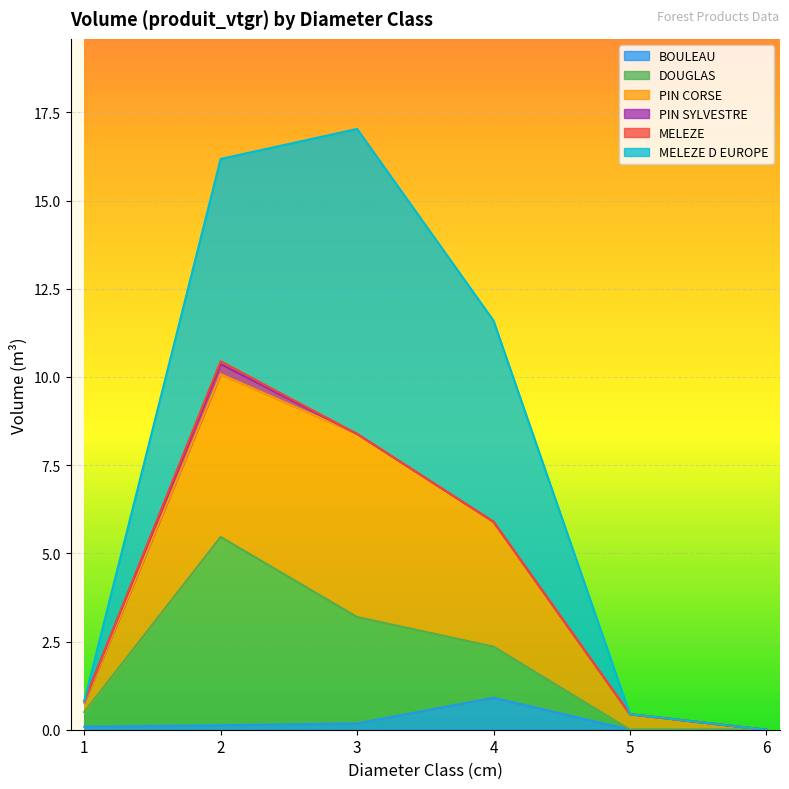

At which label does BOULEAU reach its peak?

4